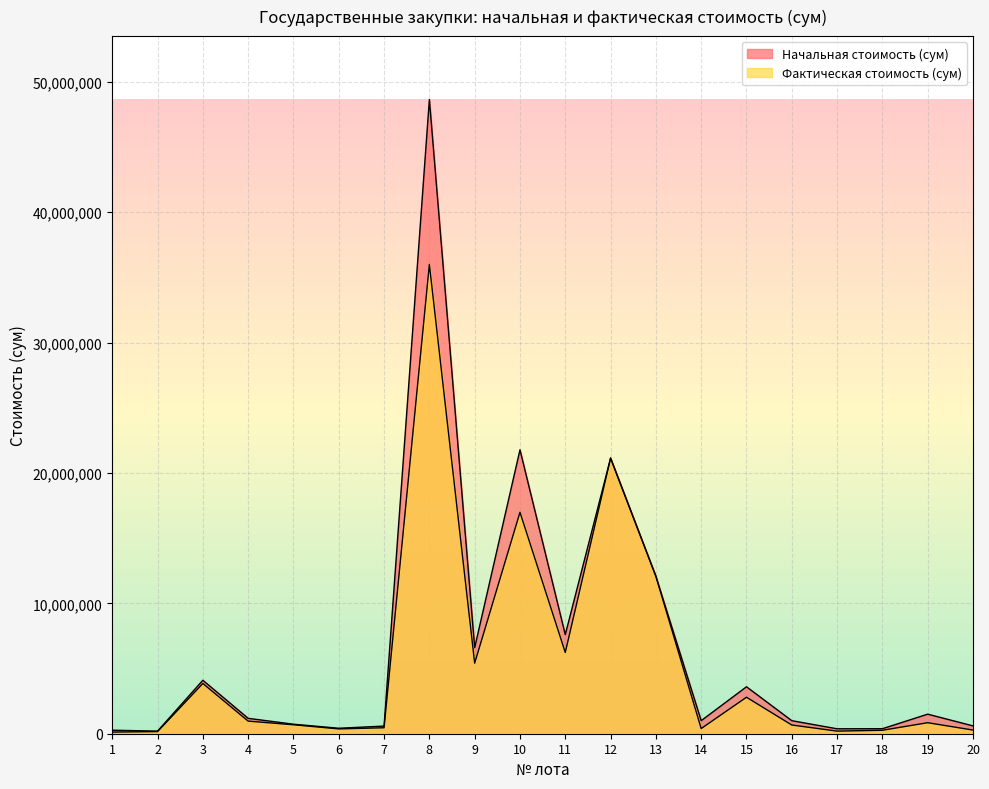

What is the average value of the Начальная стоимость (сум) series?

6688960